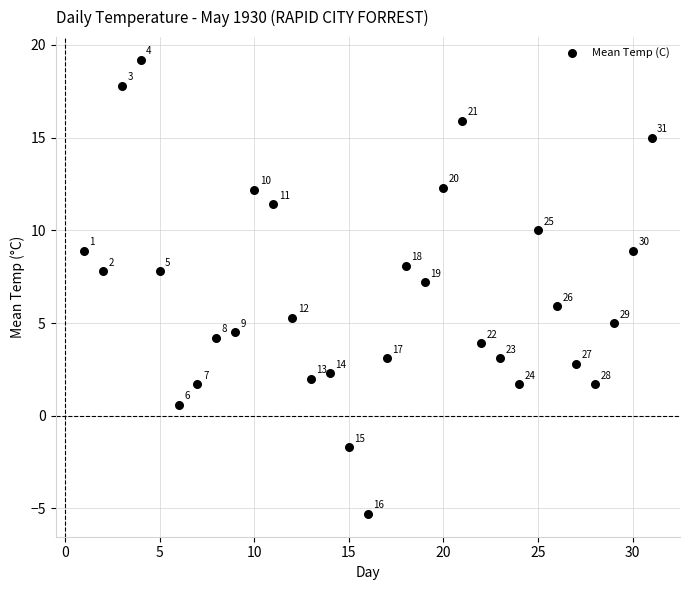

What Y value in the scatter plot is closest to 6?

5.9